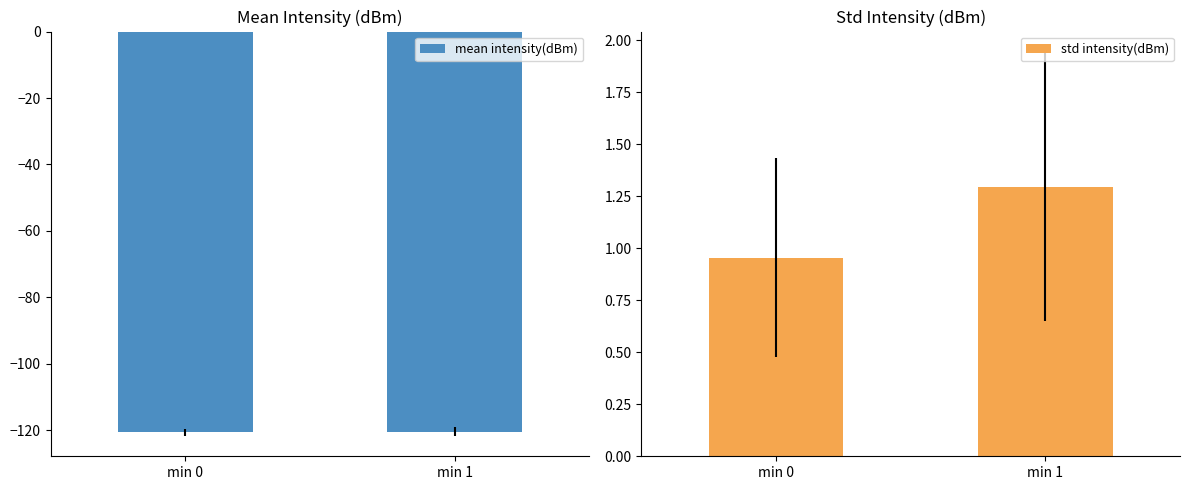

At which category is the sum across all series the highest?

min 1